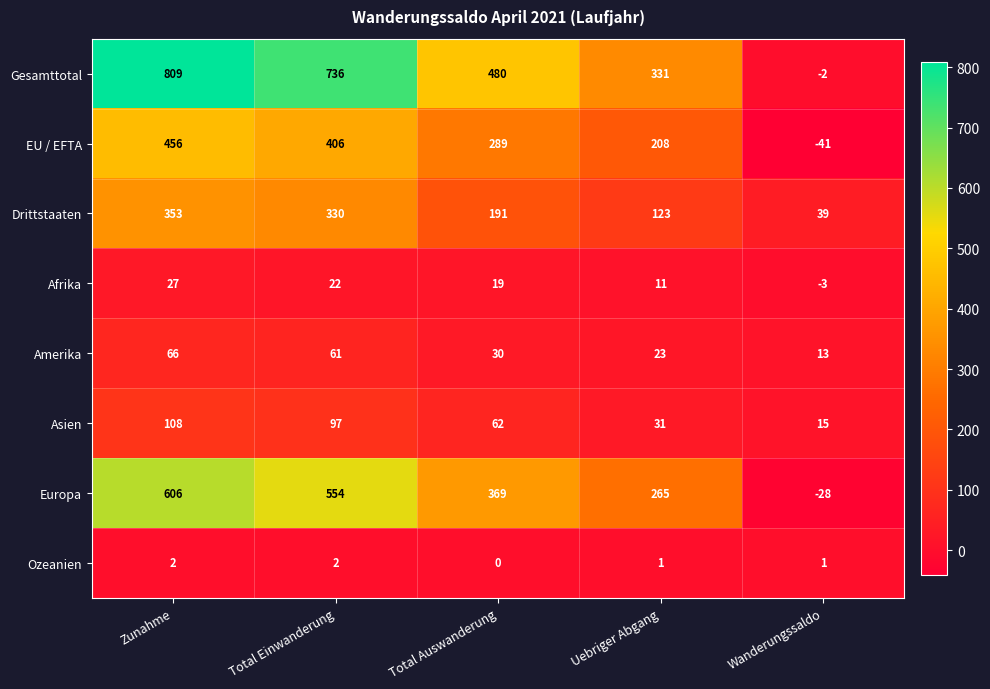

Count the number of categories in the chart.

5